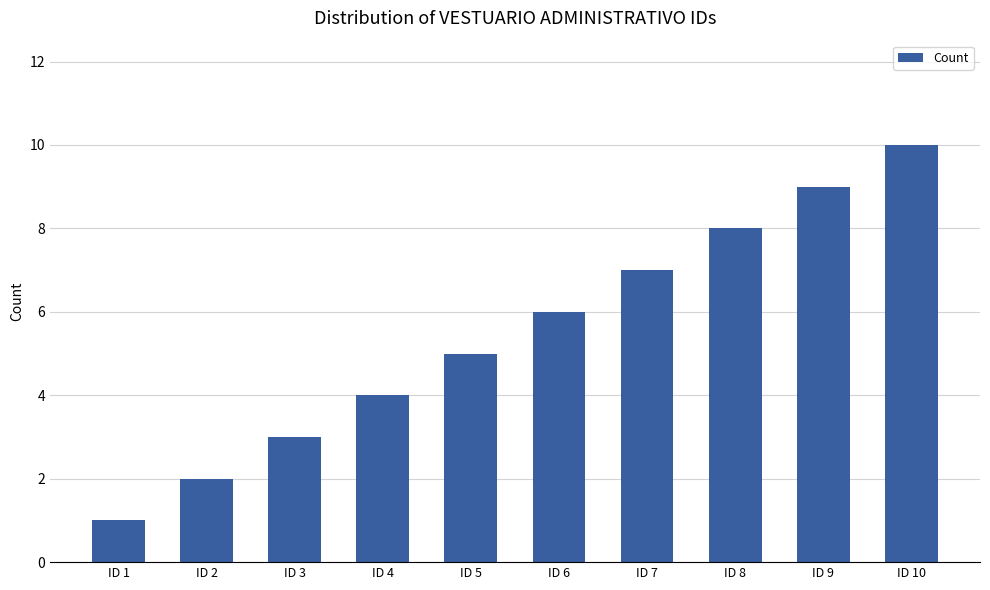

Is it true that the value at ID 5 is 5?

True